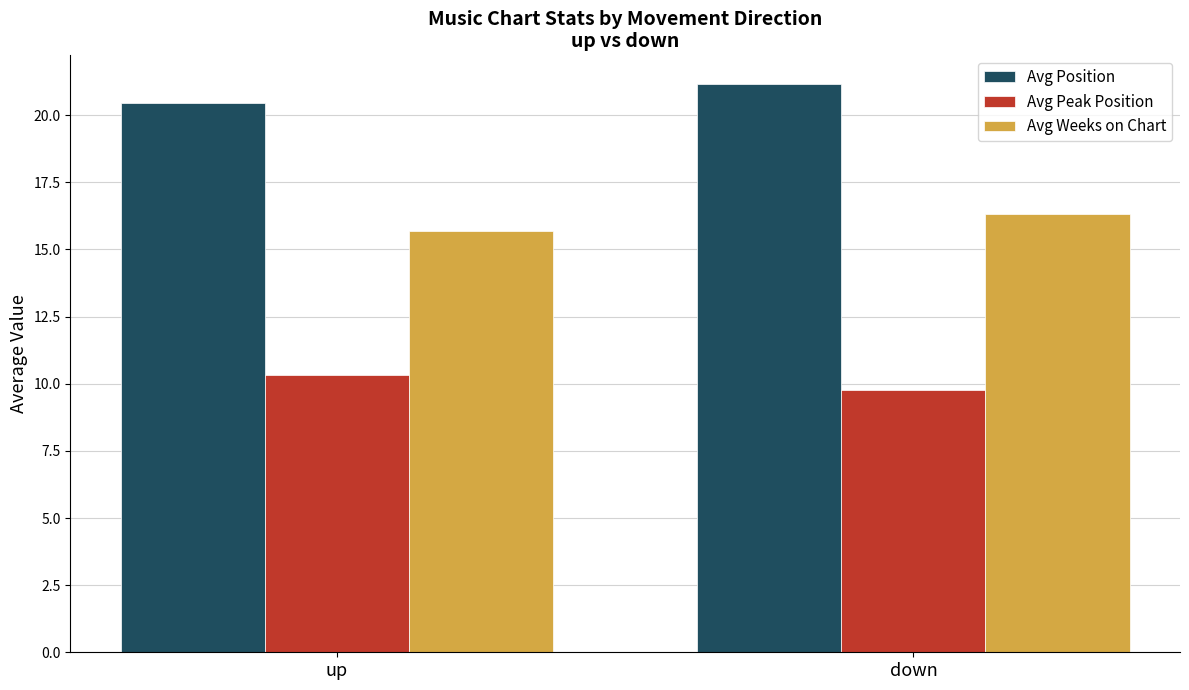

What is the difference between the Avg Weeks on Chart values at up and down?

0.7